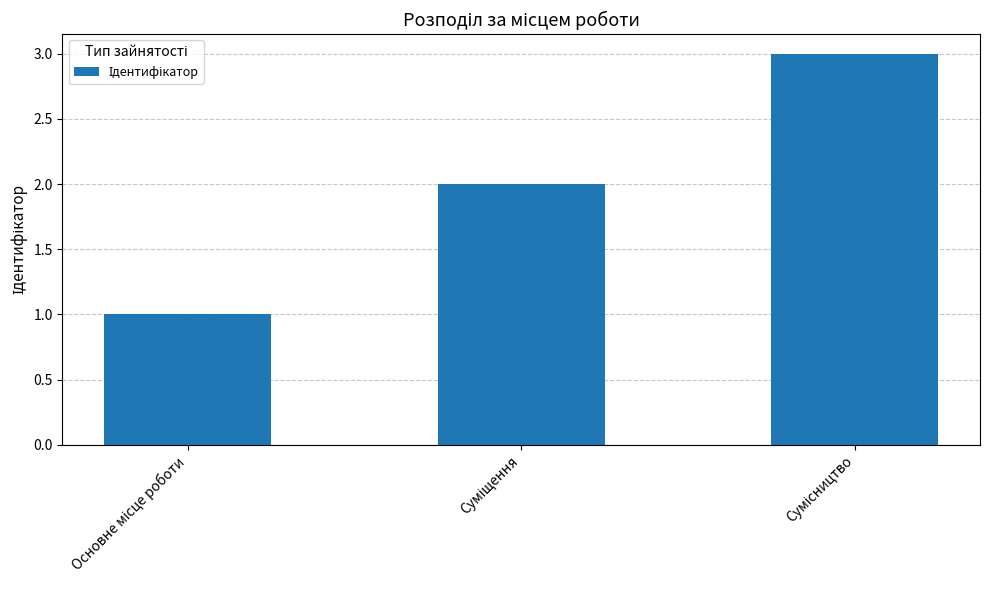

Are the bars horizontal?

No